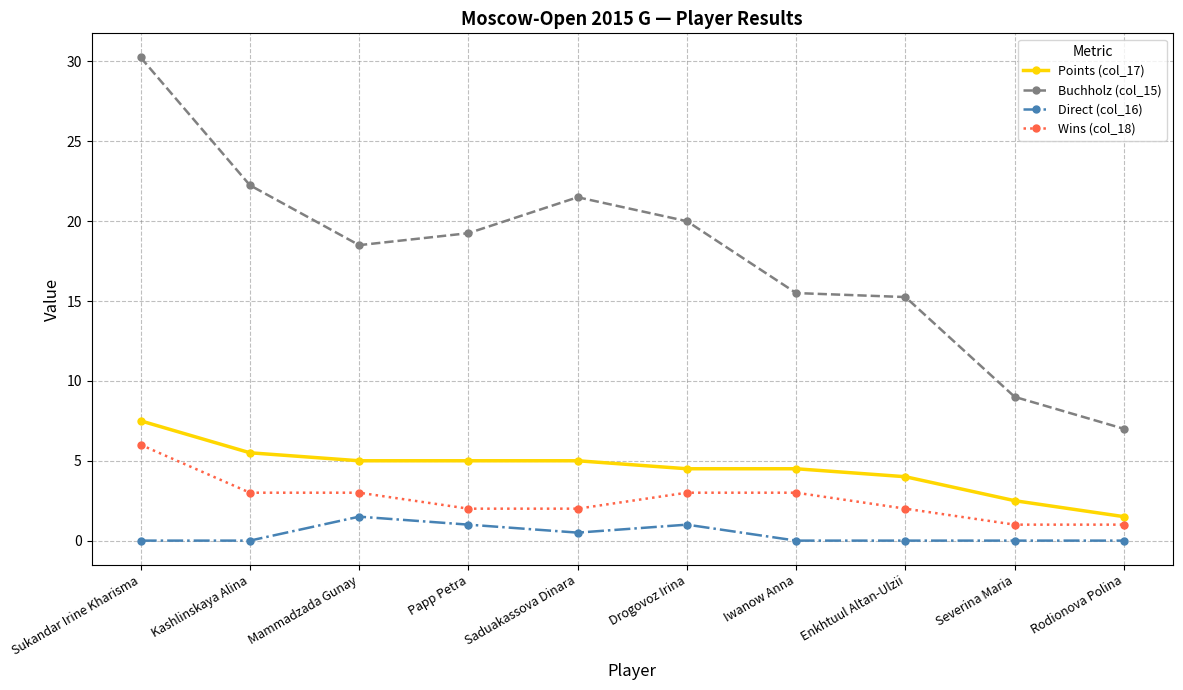

Between Sukandar Irine Kharisma and Enkhtuul Altan-Ulzii, which series saw the biggest shift?

Buchholz (col_15)